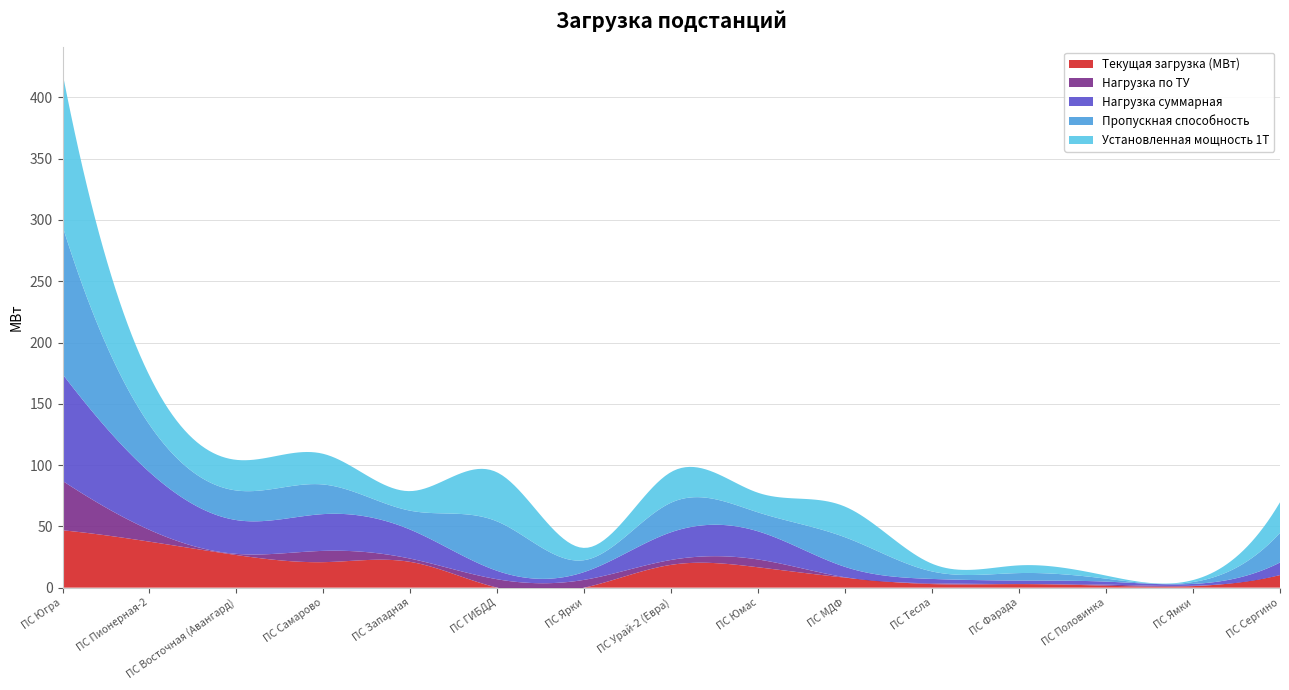

Reading left to right, list all the values displayed in this chart.

Текущая загрузка (МВт): 46.8	37.5	26.6	20.8	21.0	0.0	0.0	18.6	16.6	8.2	2.9	2.9	1.6	1.2	10.3
Нагрузка по ТУ: 40.3	9.6	1.0	9.2	2.7	6.8	6.4	4.0	6.4	0.3	0.7	0.0	0.9	0.3	0.0
Нагрузка суммарная: 87.1	47.1	27.6	30.0	23.7	6.8	6.4	22.6	23.0	8.5	3.6	2.9	2.5	1.5	10.3
Пропускная способность: 120.8	38.6	24.1	24.1	15.5	40.3	9.7	24.1	15.5	24.1	6.1	6.1	2.4	1.5	24.1
Установленная мощность 1Т: 125.0	40.0	25.0	25.0	16.0	40.0	10.0	25.0	16.0	25.0	6.3	6.3	2.5	1.6	25.0